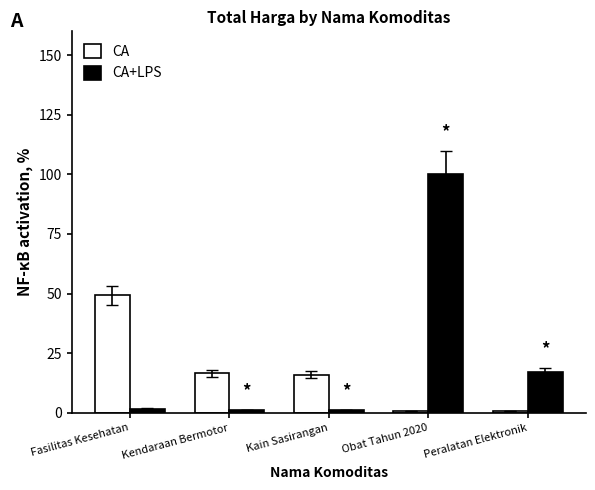

What is the value of the CA bar at the 3rd from the left?

16.0